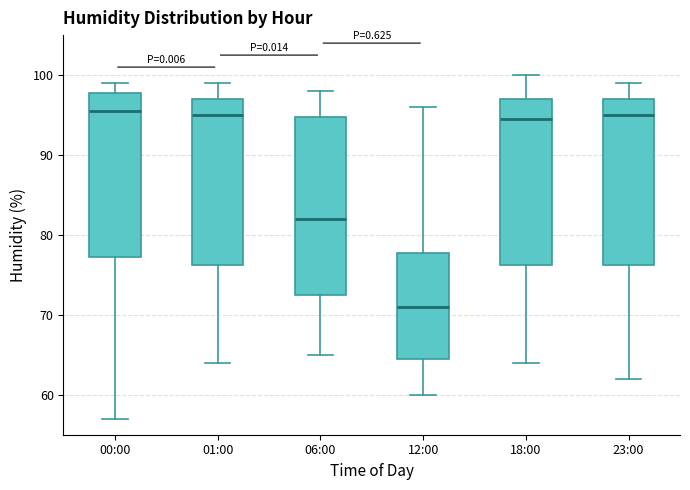

Where does the median line of the box for 12:00 sit on the y-axis? The values are not printed on the chart, so give them approximately, as read against the axis.

71